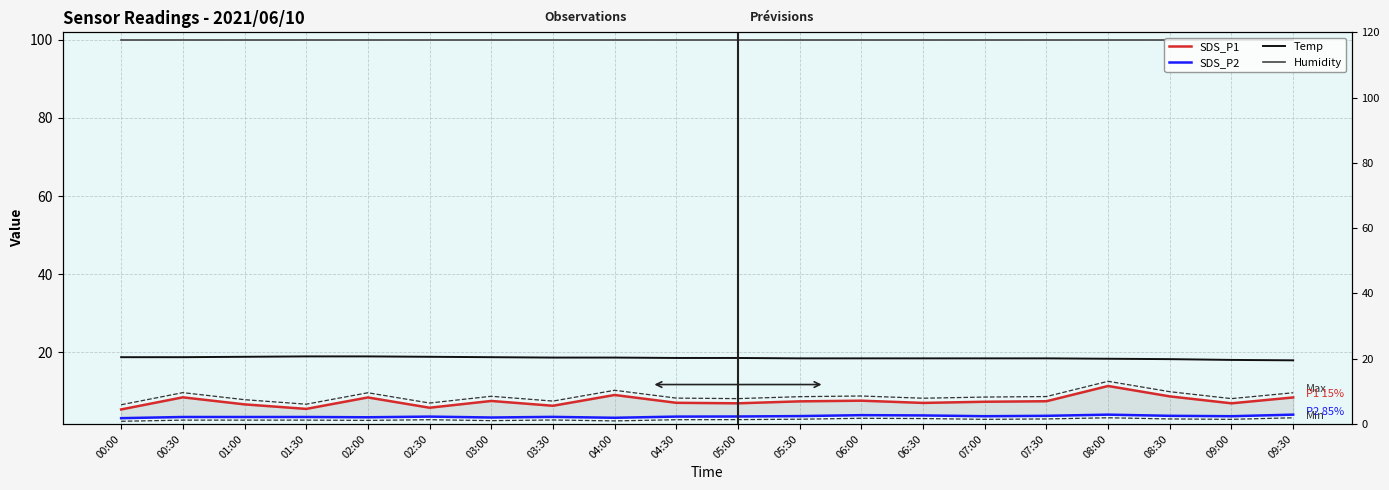

Reading left to right, transcribe all the data shown in this chart.

SDS_P1: 5.4	8.5	6.7	5.6	8.5	5.9	7.6	6.4	9.1	7.1	7.0	7.5	7.7	7.1	7.4	7.5	11.4	8.8	7.0	8.5
SDS_P2: 3.2	3.5	3.5	3.5	3.4	3.6	3.4	3.5	3.3	3.6	3.6	3.7	4.0	3.9	3.7	3.8	4.1	3.8	3.7	4.1
Temp: 18.8	18.8	18.9	19.0	19.0	18.9	18.8	18.7	18.7	18.6	18.6	18.5	18.5	18.5	18.5	18.5	18.4	18.3	18.1	18.0
Humidity: 99.9	99.9	99.9	99.9	99.9	99.9	99.9	99.9	99.9	99.9	99.9	99.9	99.9	99.9	99.9	99.9	99.9	99.9	99.9	99.9